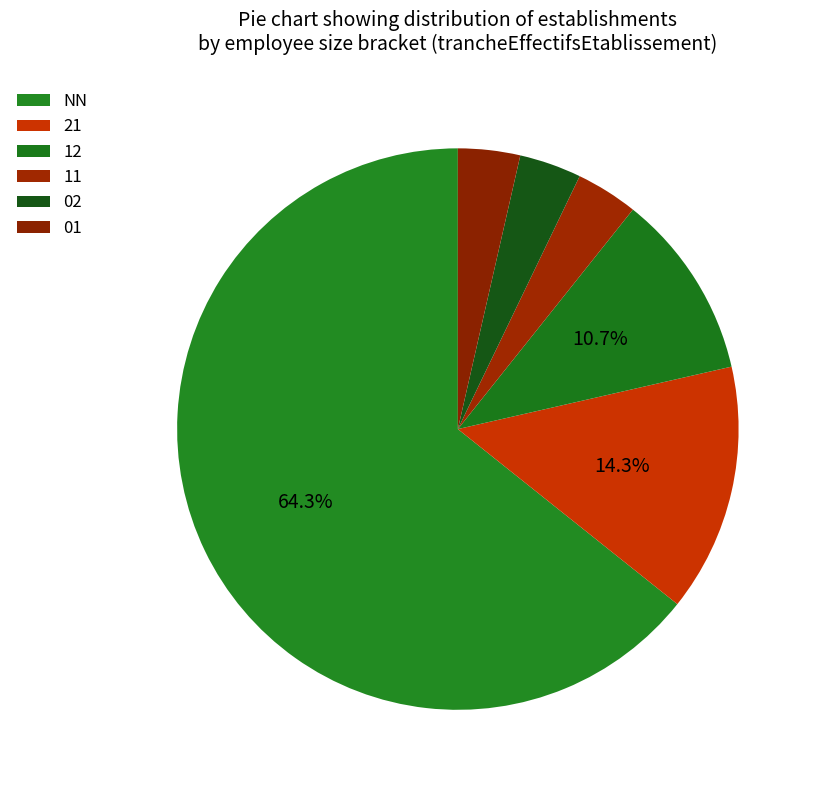

How many slices are in this pie chart?

6